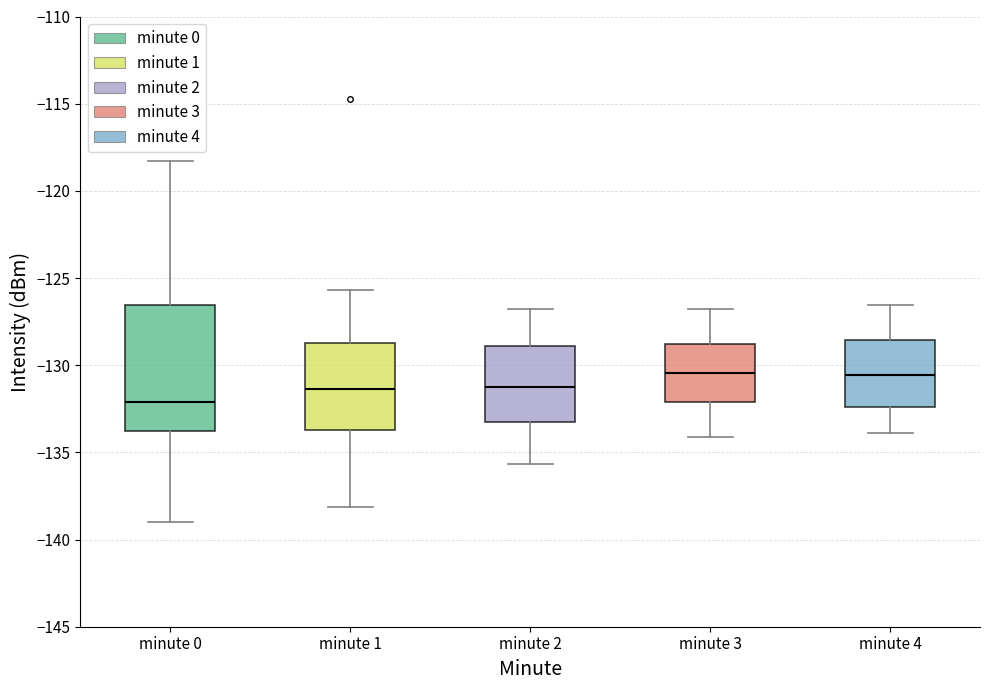

Which box has the lowest median line?

minute 0